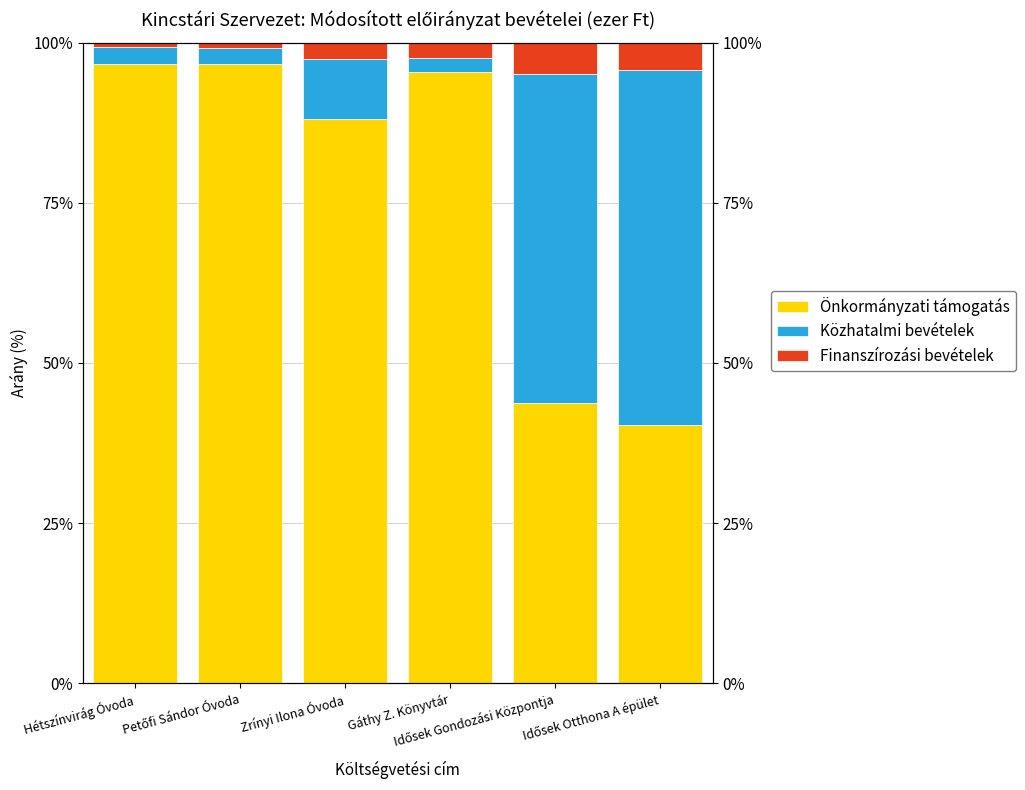

What position from the left is Petőfi Sándor Óvoda?

2